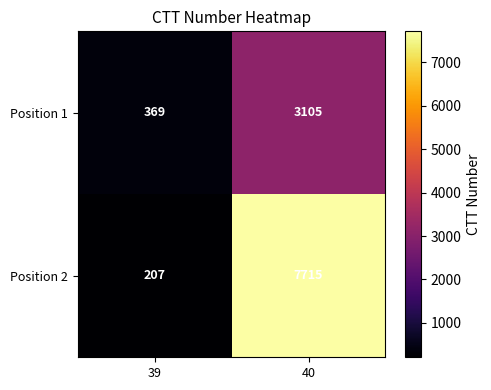

At which category is the sum across all series the highest?

40